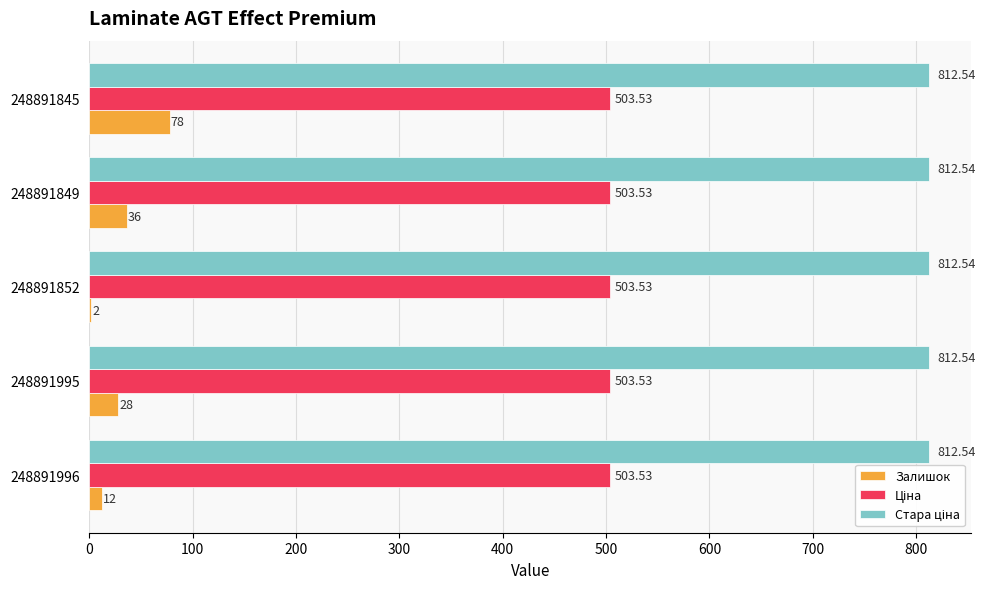

What is the sum of all Залишок values?

156.0